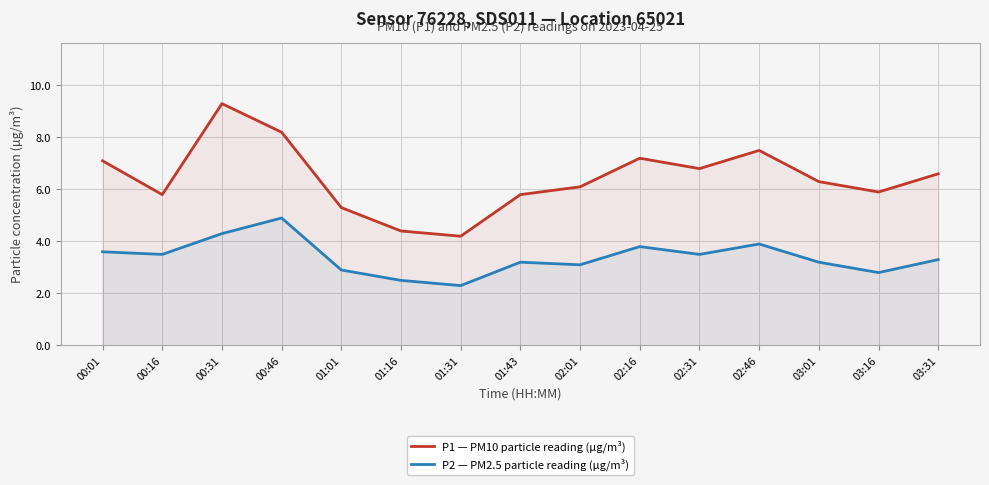

What is the average value of the P2 (PM2.5, µg/m³) series?

3.4